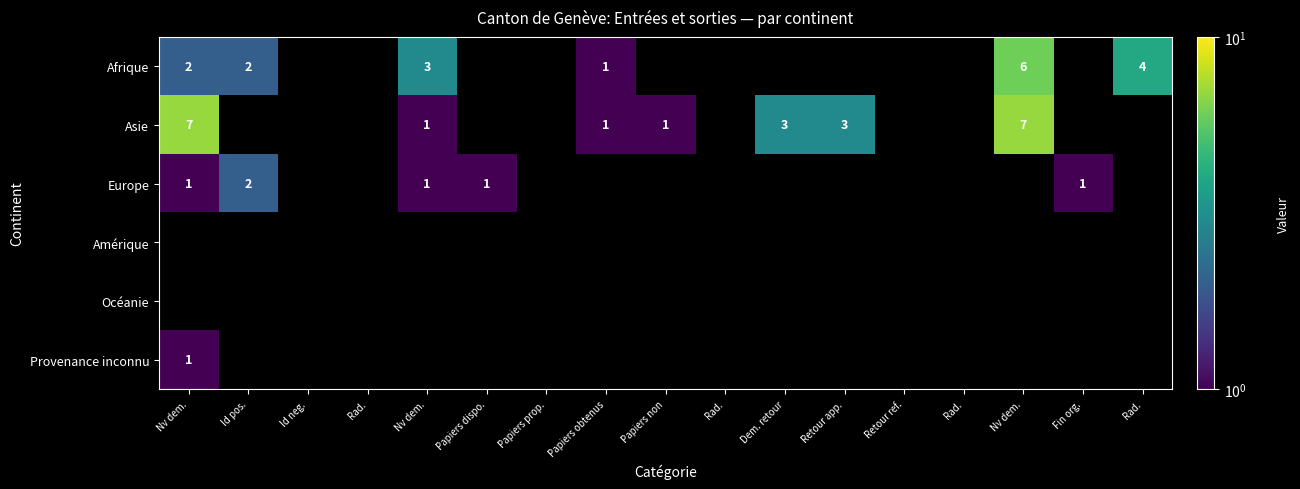

At which label is Provenance inconnu closest to 1?

Nv dem.